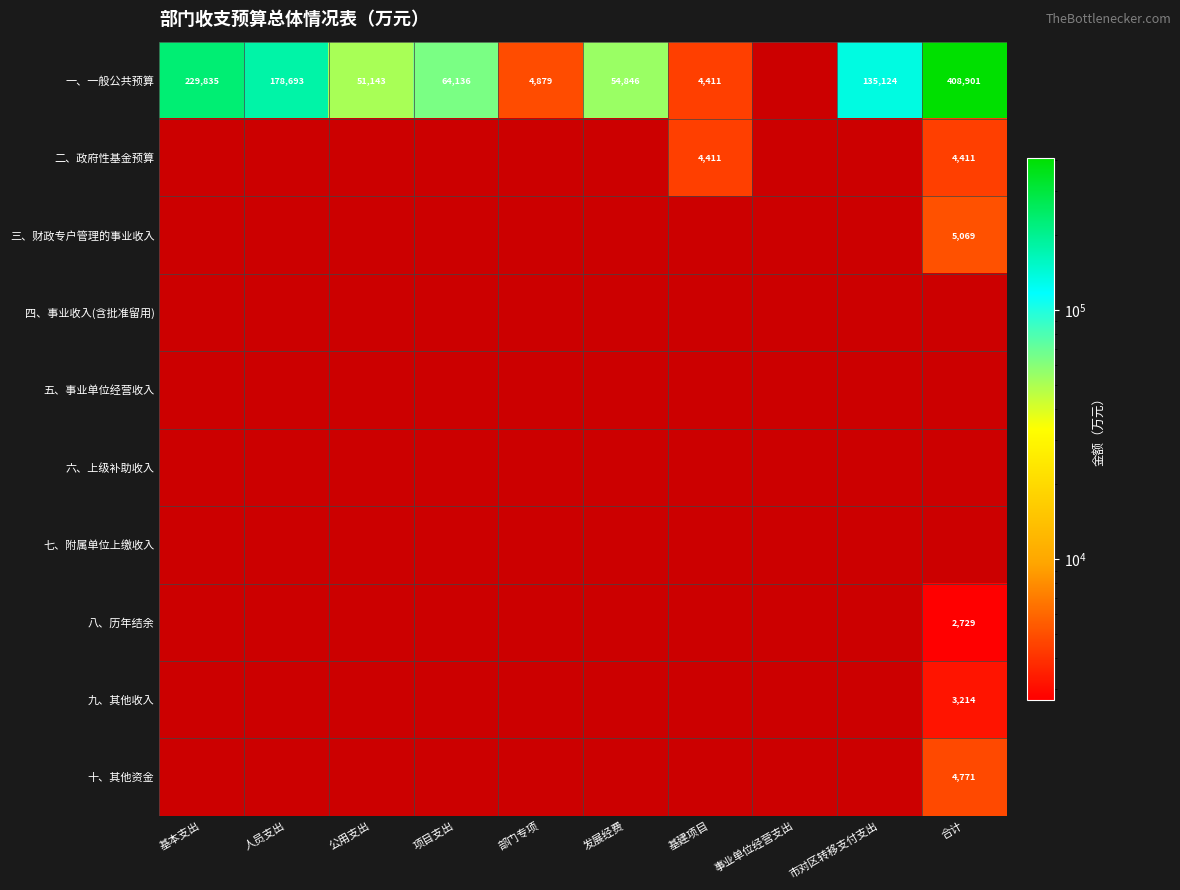

The value of 十、其他资金 at 合计 is 3149. True or false?

False